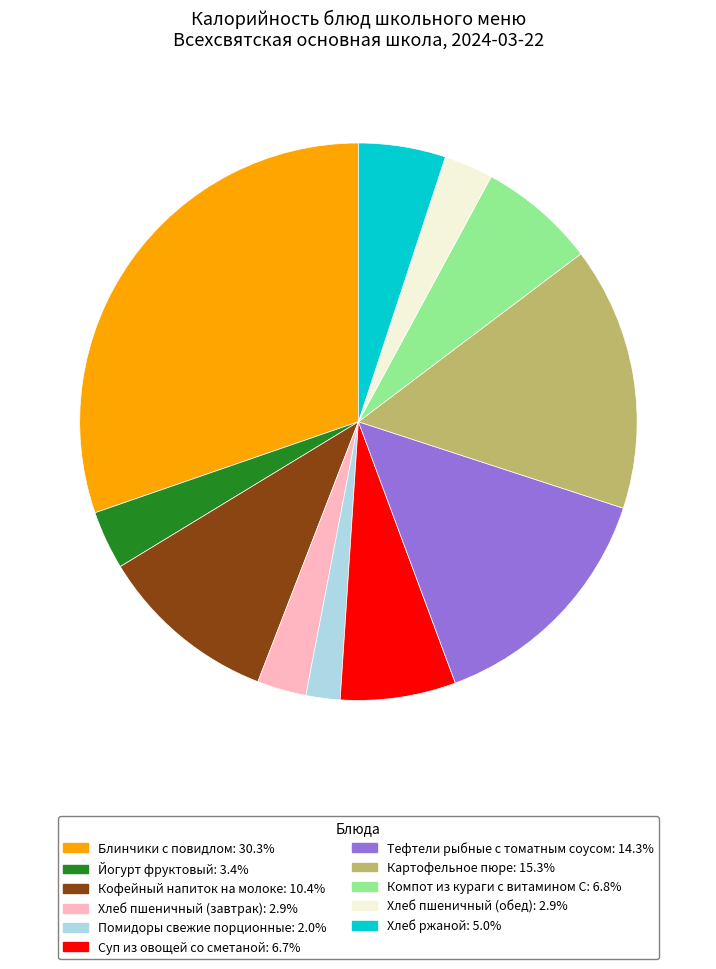

Is there any slice that represents more than half of the pie?

No